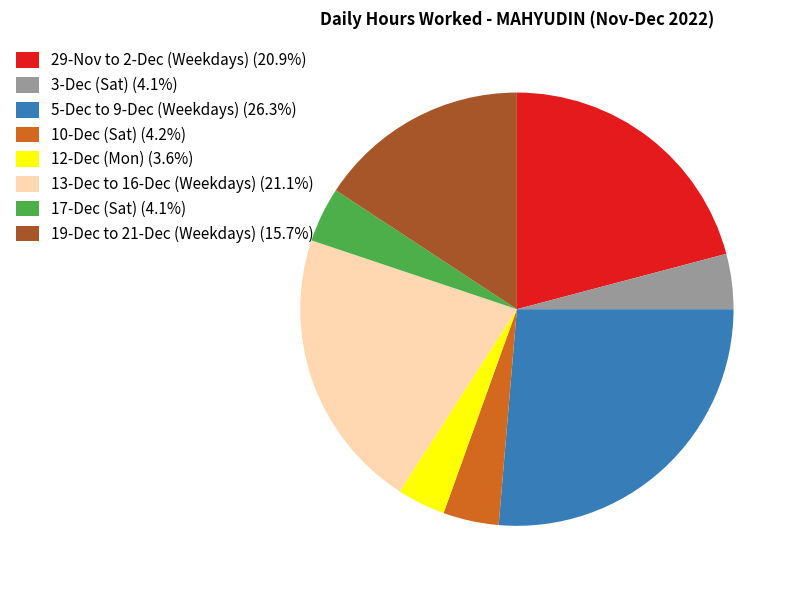

Does any single category account for the majority?

No